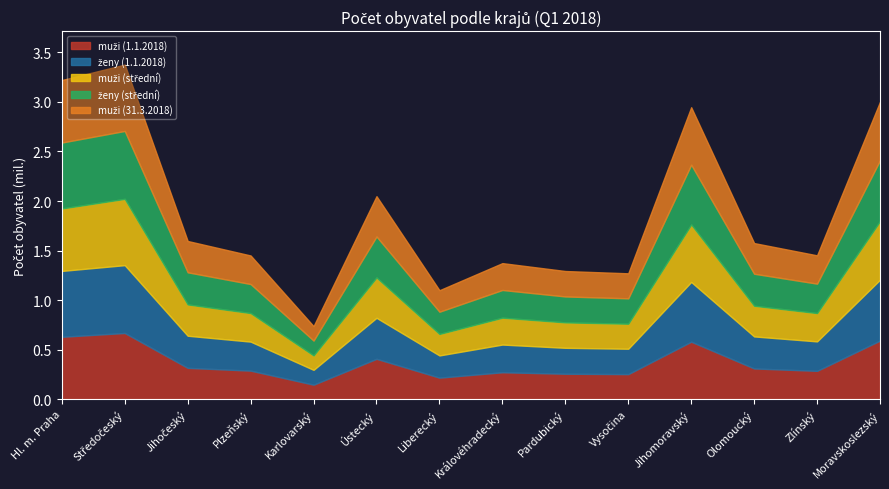

True or false: muži (31.3.2018) and muži (střední) cross at least once.

True